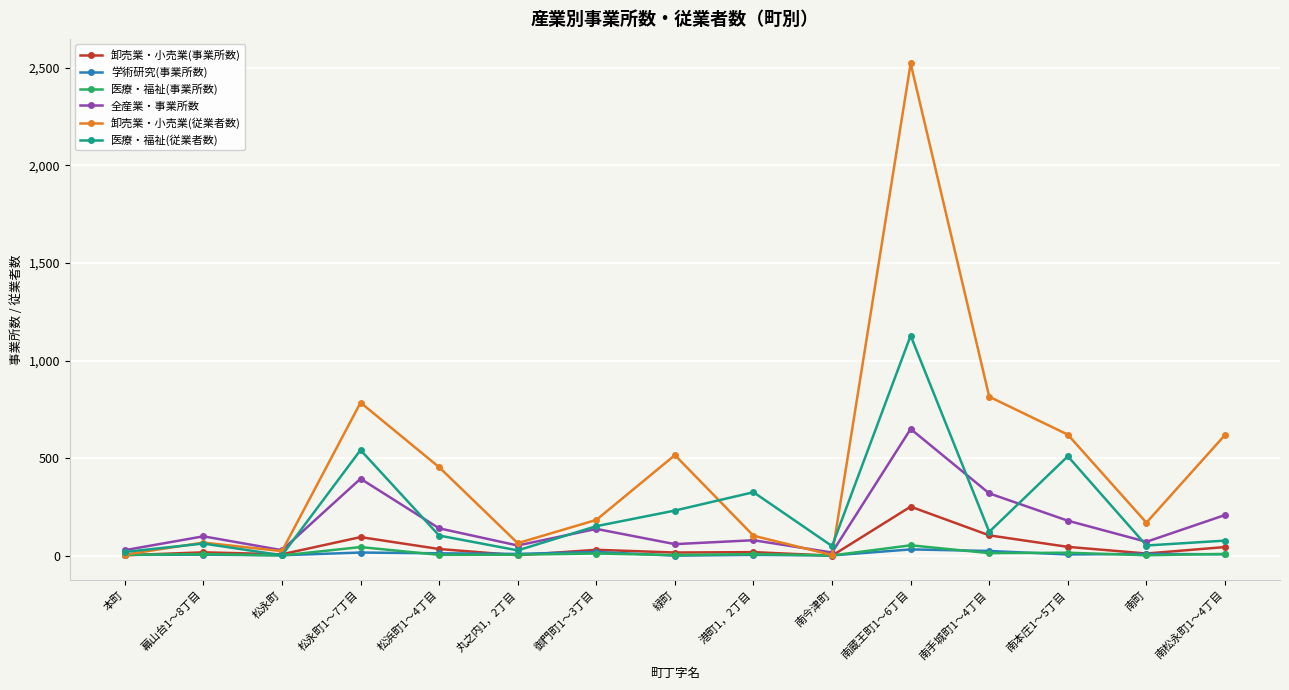

At which category does 全産業・事業所数 reach its first local peak?

幕山台1～8丁目